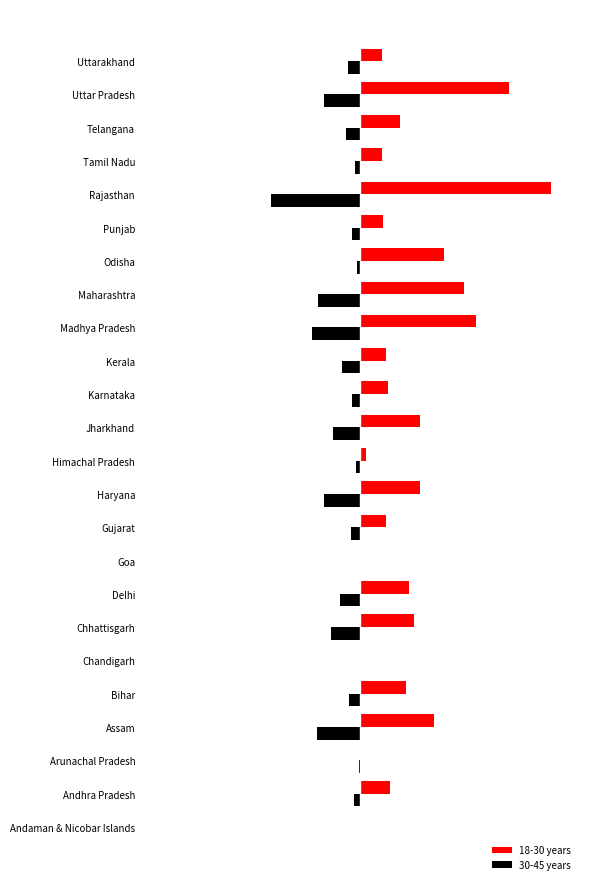

What are all the series names shown in the legend?

18-30 years, 30-45 years